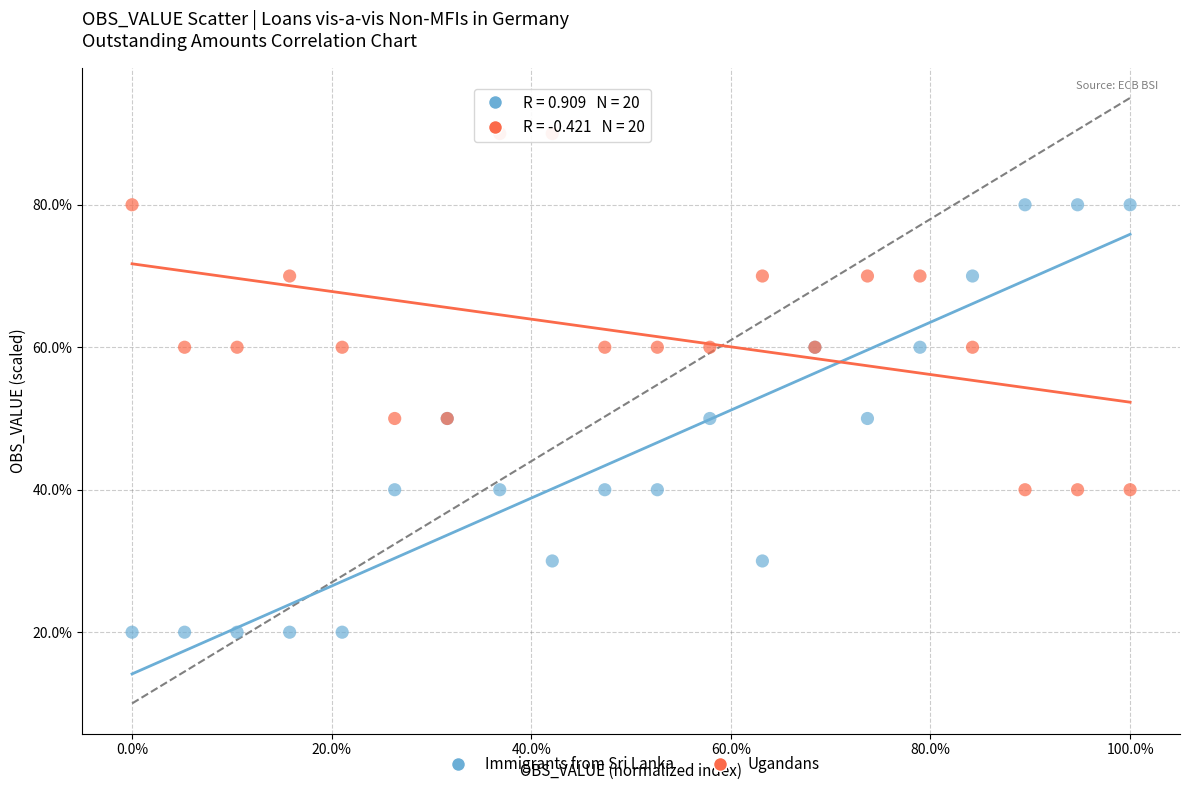

What are all the series names shown in the legend?

Immigrants from Sri Lanka, Ugandans